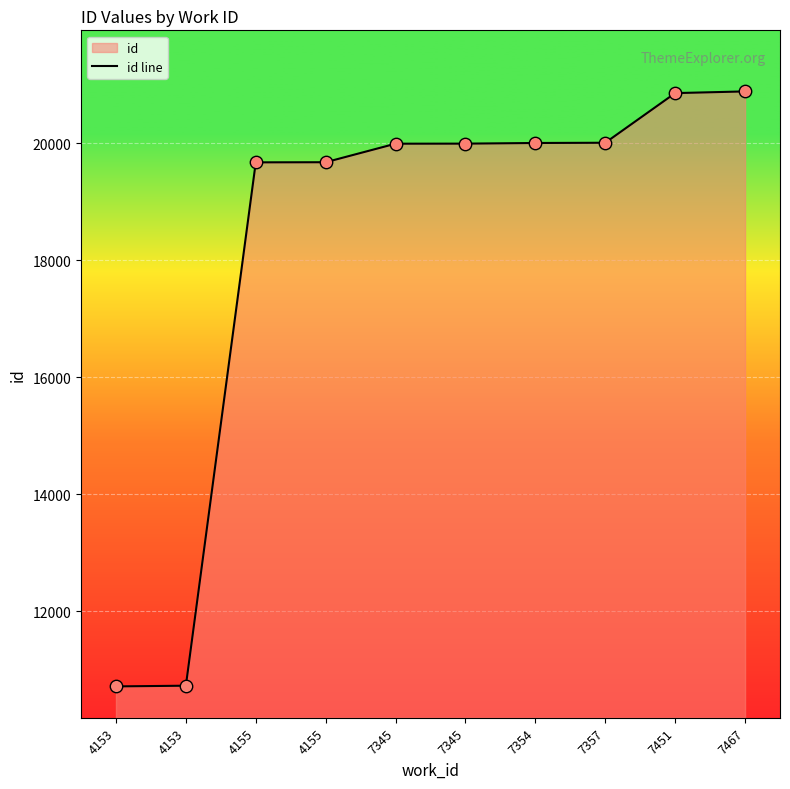

Which has a higher value, 7345 or 7451?

7451